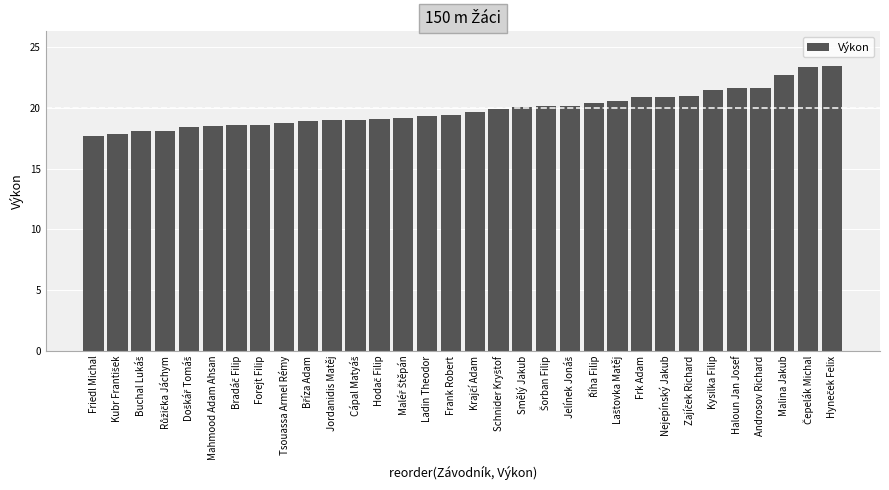

The chart shows a value of 34.8 at Androsov Richard. True or false?

False